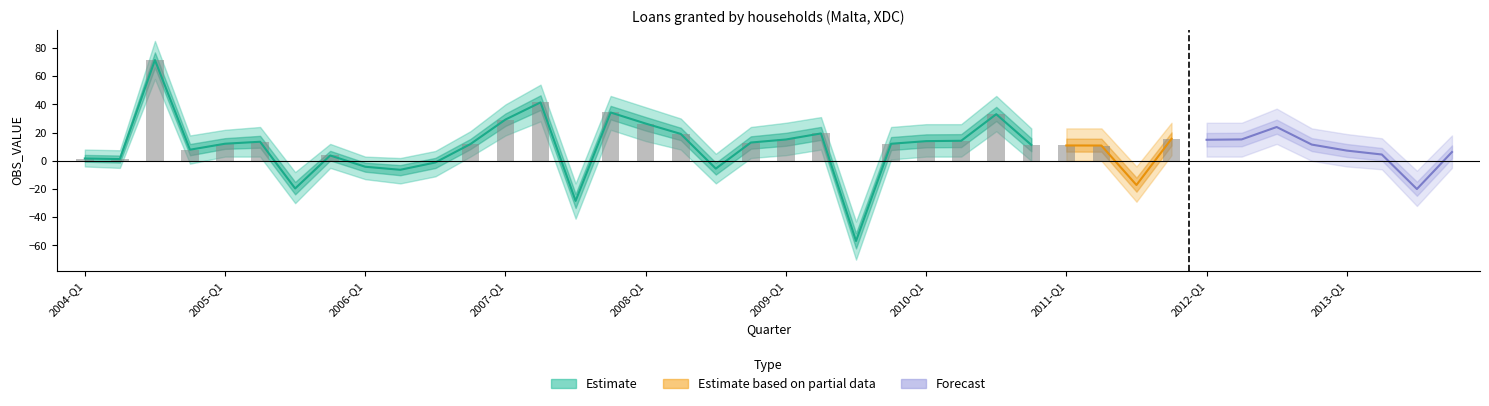

Reading left to right, what are all the values shown in this chart?

2004-Q1=1.7	2004-Q2=1.3	2004-Q3=71.4	2004-Q4=7.9	2005-Q1=12.1	2005-Q2=13.5	2005-Q3=-19.6	2005-Q4=3.8	2006-Q1=-4.2	2006-Q2=-6.3	2006-Q3=-1.2	2006-Q4=11.9	2007-Q1=29.3	2007-Q2=41.4	2007-Q3=-28.4	2007-Q4=34.3	2008-Q1=26.4	2008-Q2=19.1	2008-Q3=-5.5	2008-Q4=13.0	2009-Q1=15.1	2009-Q2=19.4	2009-Q3=-56.8	2009-Q4=12.1	2010-Q1=14.0	2010-Q2=14.2	2010-Q3=33.1	2010-Q4=11.3	2011-Q1=10.9	2011-Q2=10.8	2011-Q3=-17.1	2011-Q4=15.6	2012-Q1=14.9	2012-Q2=15.2	2012-Q3=24.0	2012-Q4=11.5	2013-Q1=7.3	2013-Q2=4.5	2013-Q3=-20.0	2013-Q4=6.2